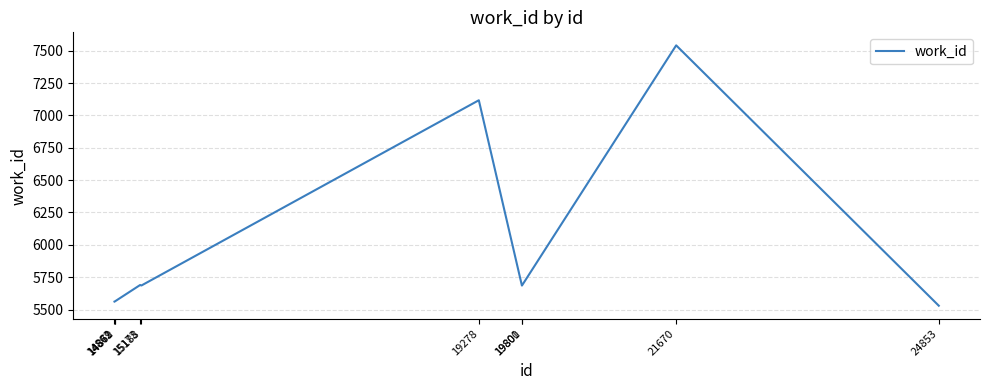

What is the greatest value displayed?

7541